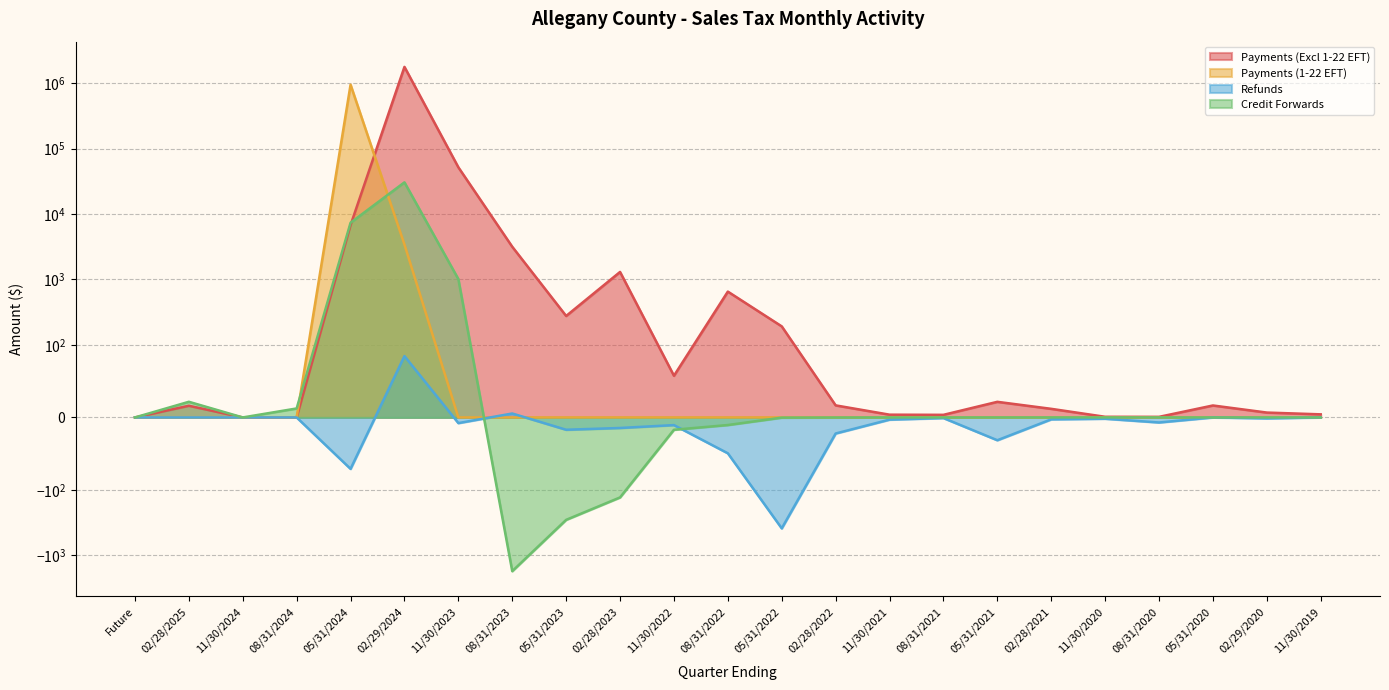

What is the difference between the maximum and second lowest values in the Refunds series?

155.3